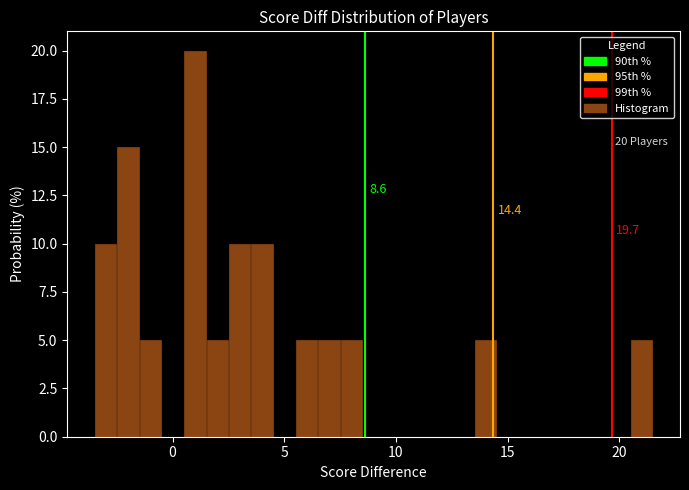

Read against the x-axis, roughly where is the centre of the tallest bar?

1.0